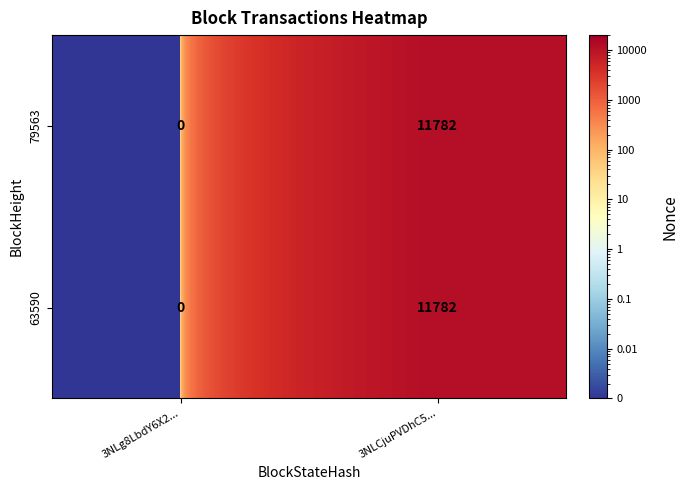

What is the difference between the maximum and minimum values in the 63590 series?

11782